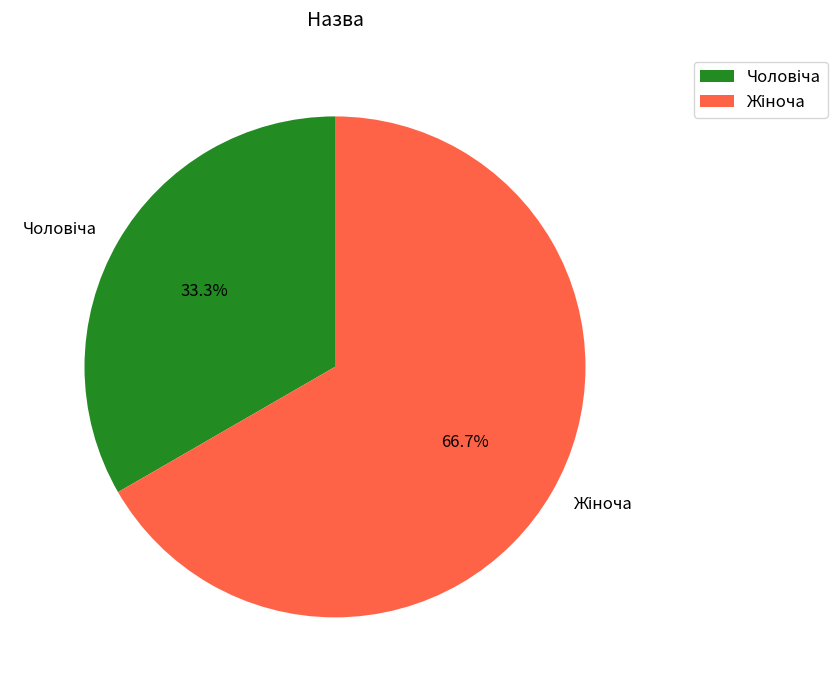

Is there a majority slice in this chart?

Yes